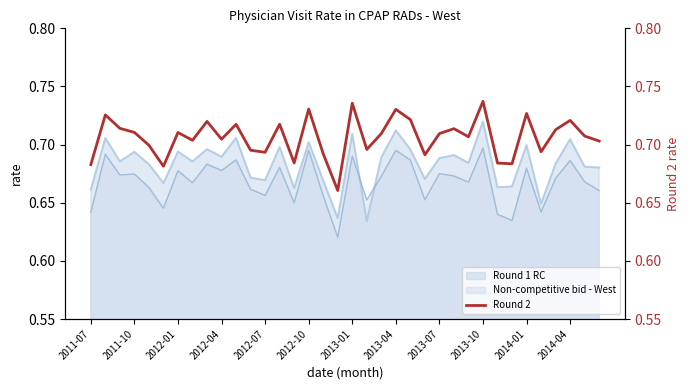

The Round 1 RC series shows 1.1 at 2011-07. True or false?

False